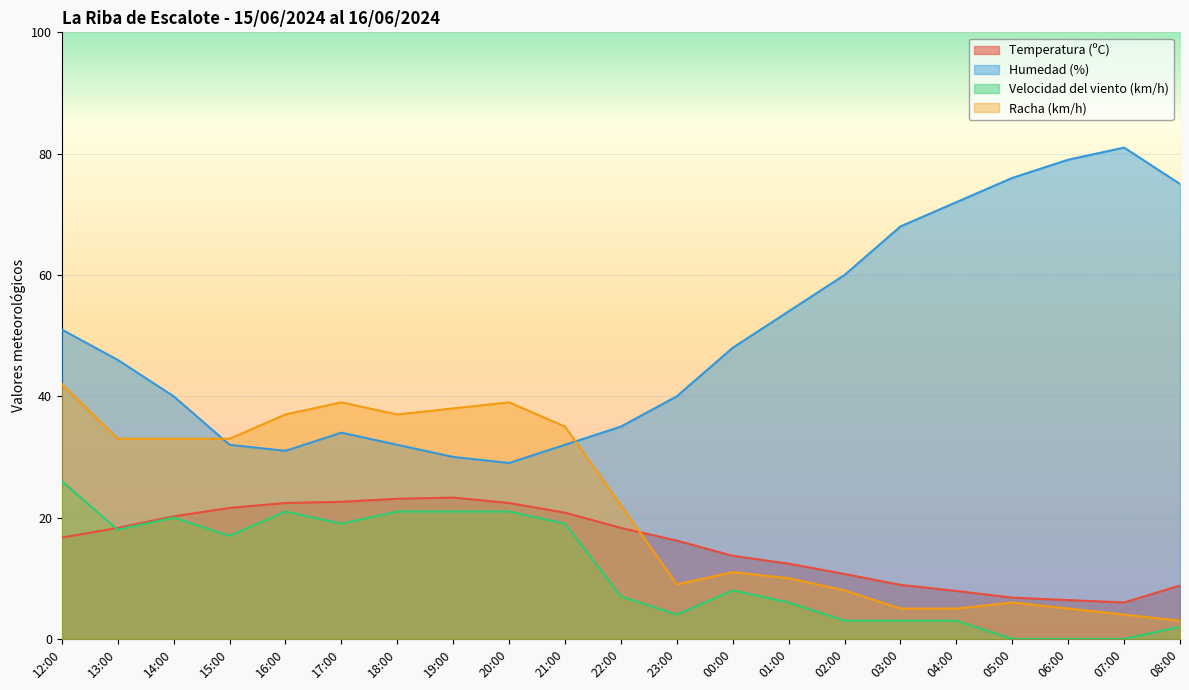

What position from the right is 20:00?

13